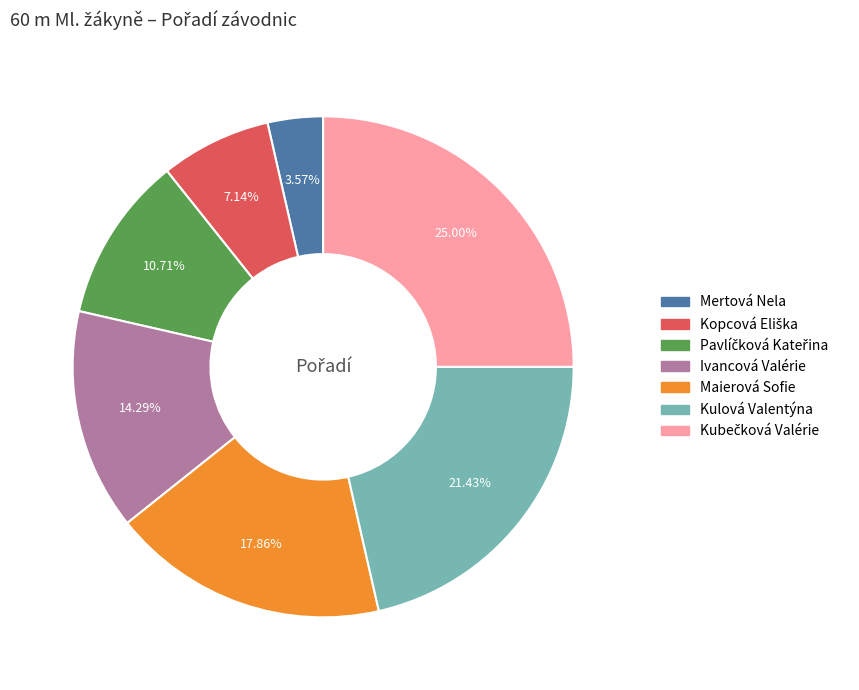

Does Mertová Nela represent more than half of the total?

No